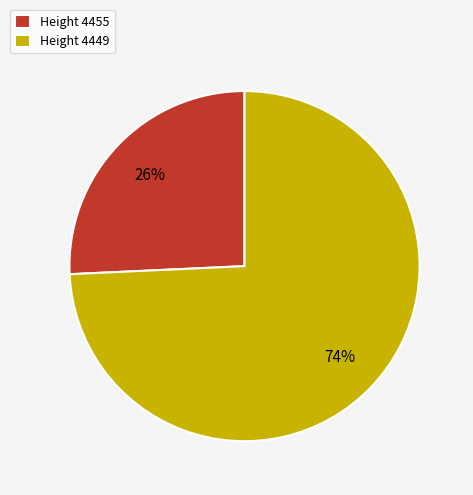

The Height 4455 slice represents 14% of the pie. True or false?

False